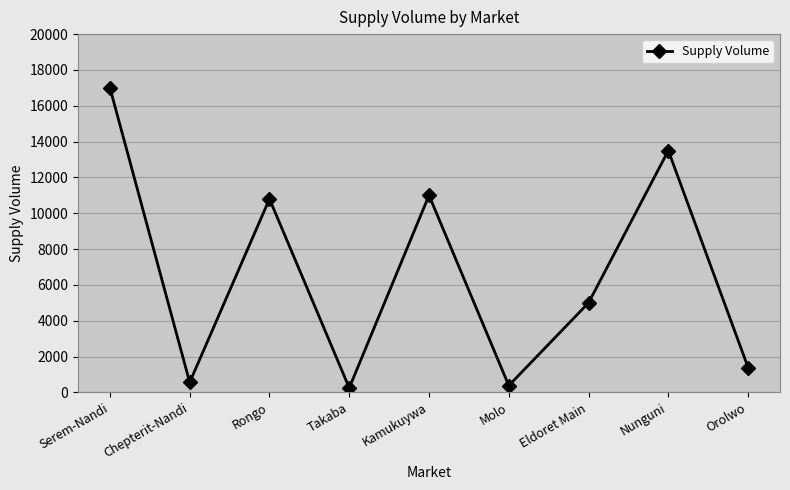

What is the greatest value displayed?

17000